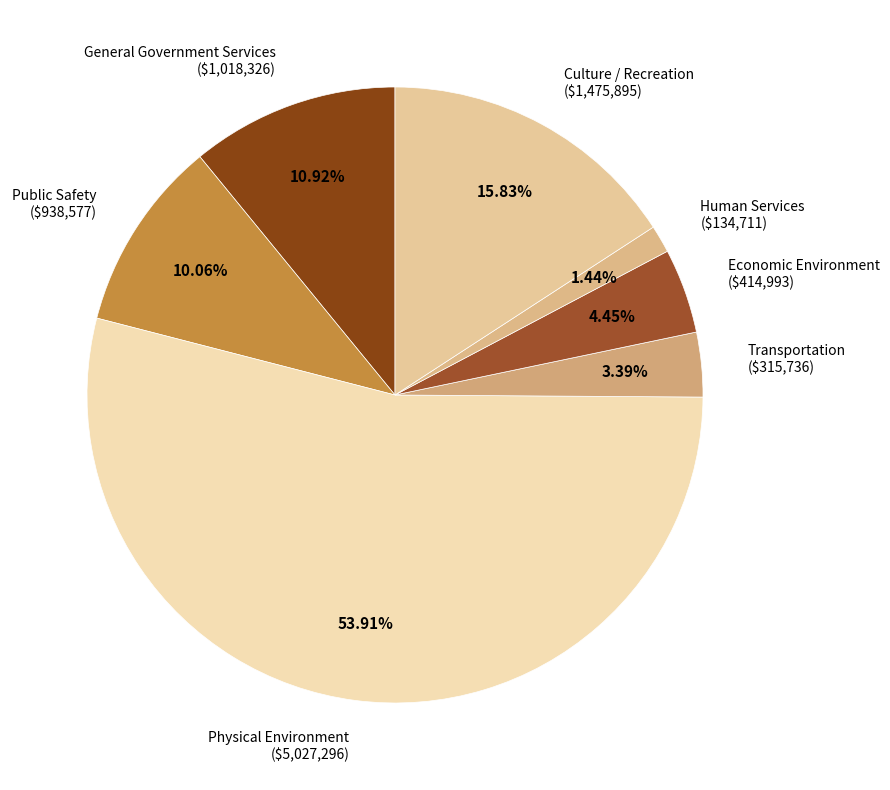

Does Economic Environment account for over 50% of the chart?

No